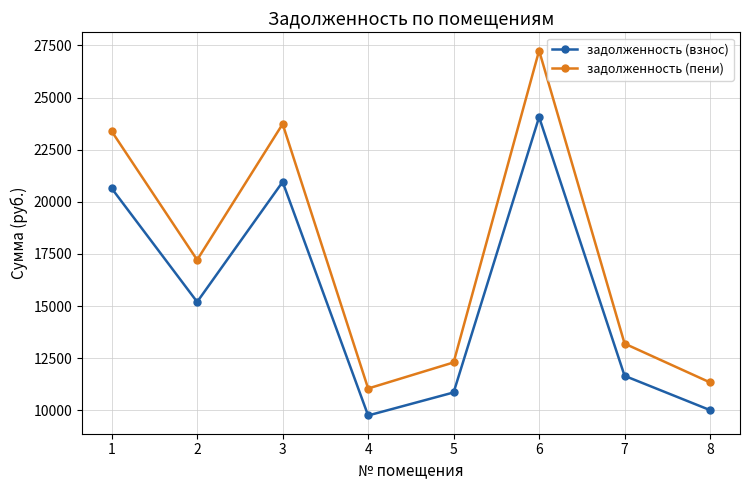

In задолженность (пени), how many points are higher than both neighbors (excluding endpoints)?

2